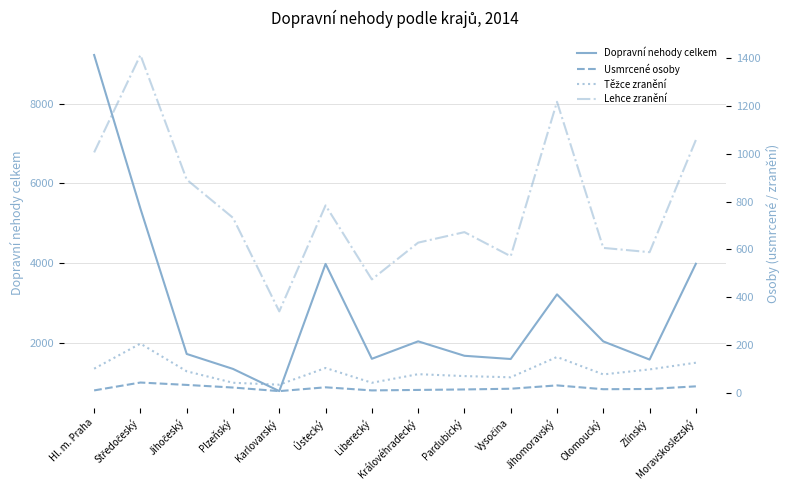

What value does the Lehce zranění series have at Jihočeský, to the nearest 100?

900